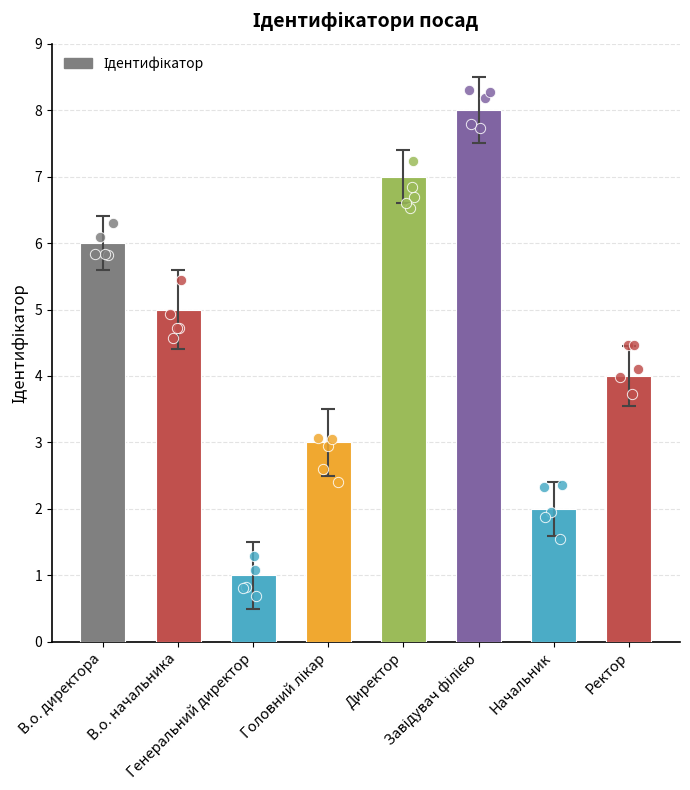

What is the change in value from Головний лікар to Завідувач філією?

+5